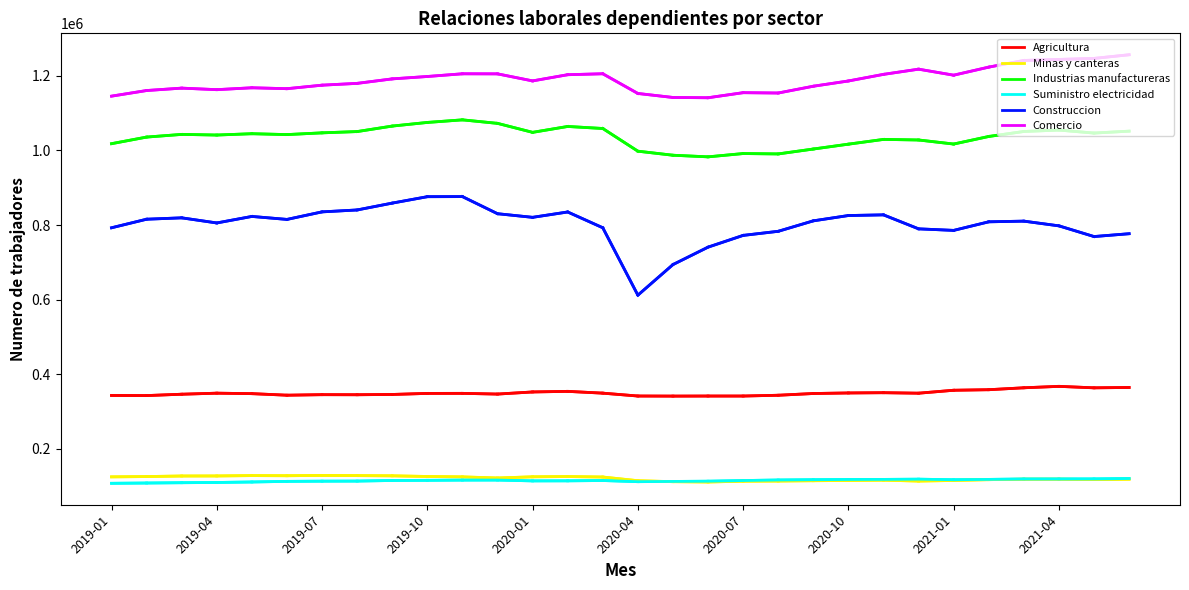

What is the minimum value for Industrias manufactureras?

982898